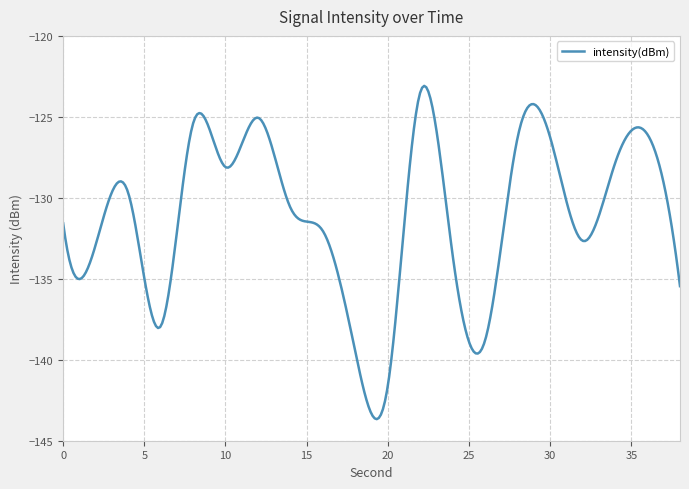

What is the greatest value displayed?

-123.1